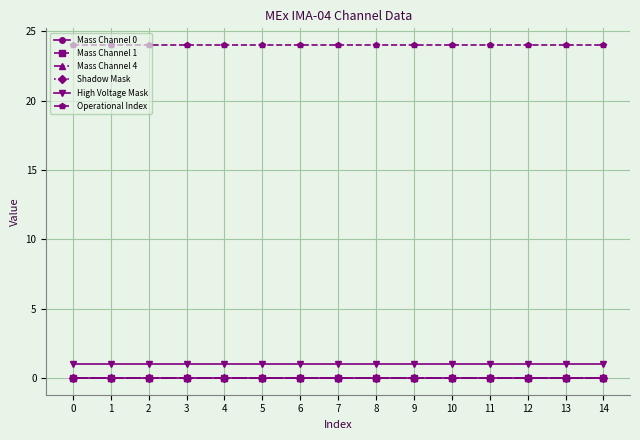

True or false: High Voltage Mask and Mass Channel 1 intersect in this chart.

False